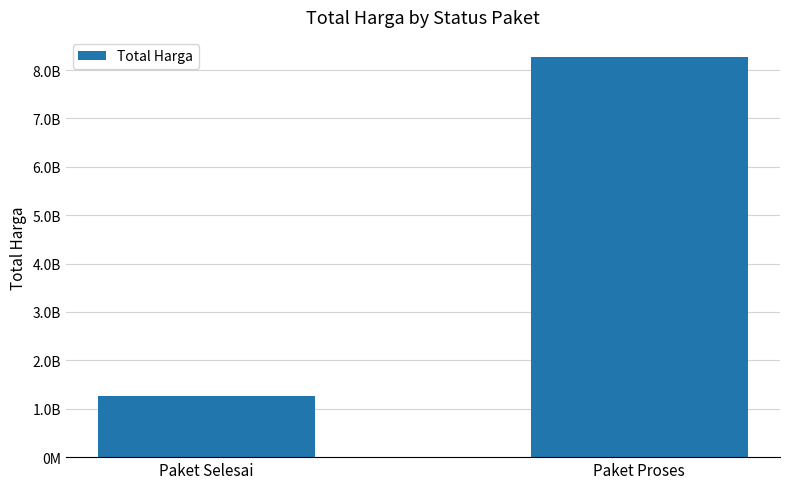

Reading right to left, transcribe all the data shown in this chart.

8271467718	1258270500